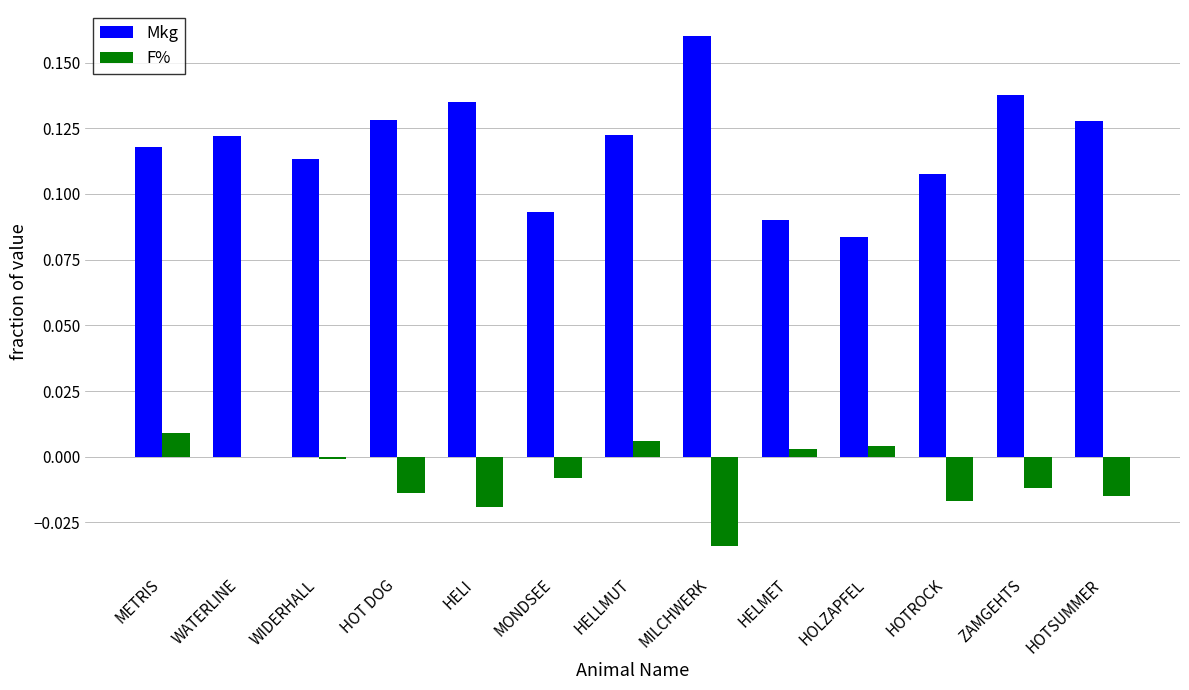

Is it true that F% equals 0.0 at HELLMUT?

True